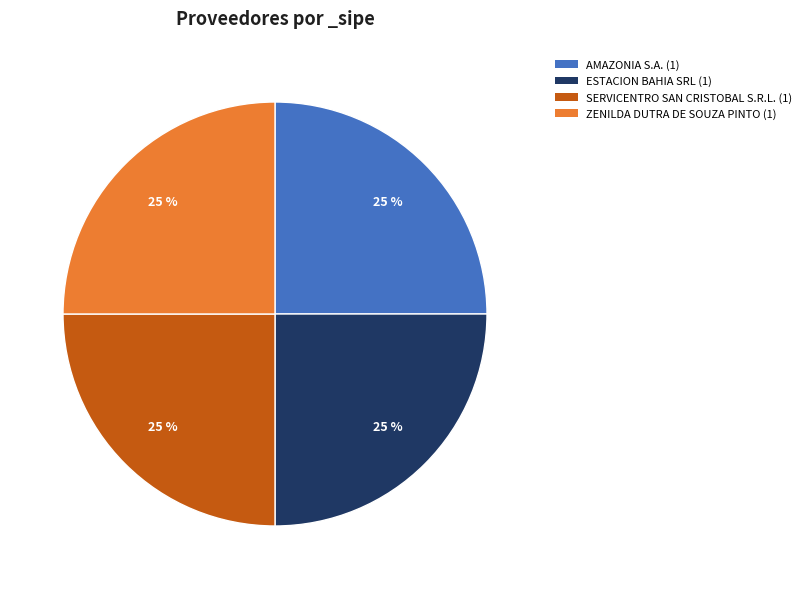

Is there a majority slice in this chart?

No